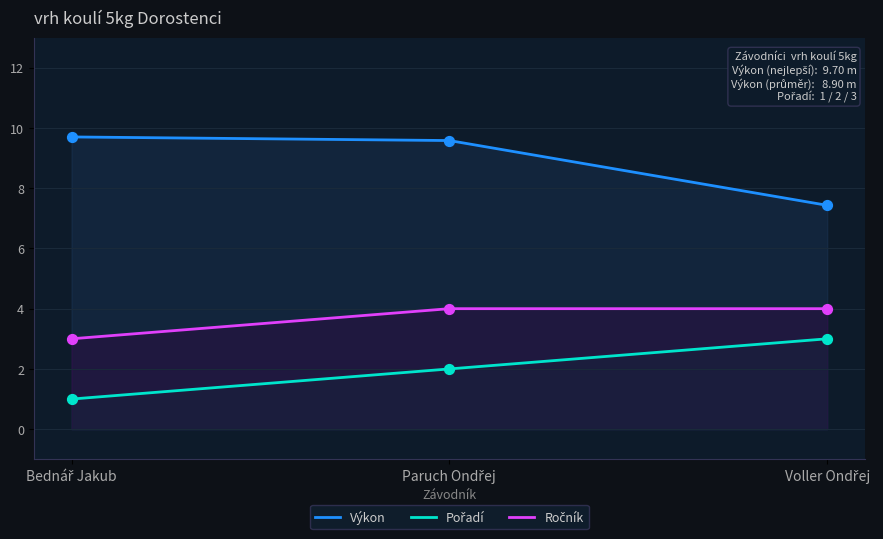

At which category is the sum across all series the highest?

Paruch Ondřej